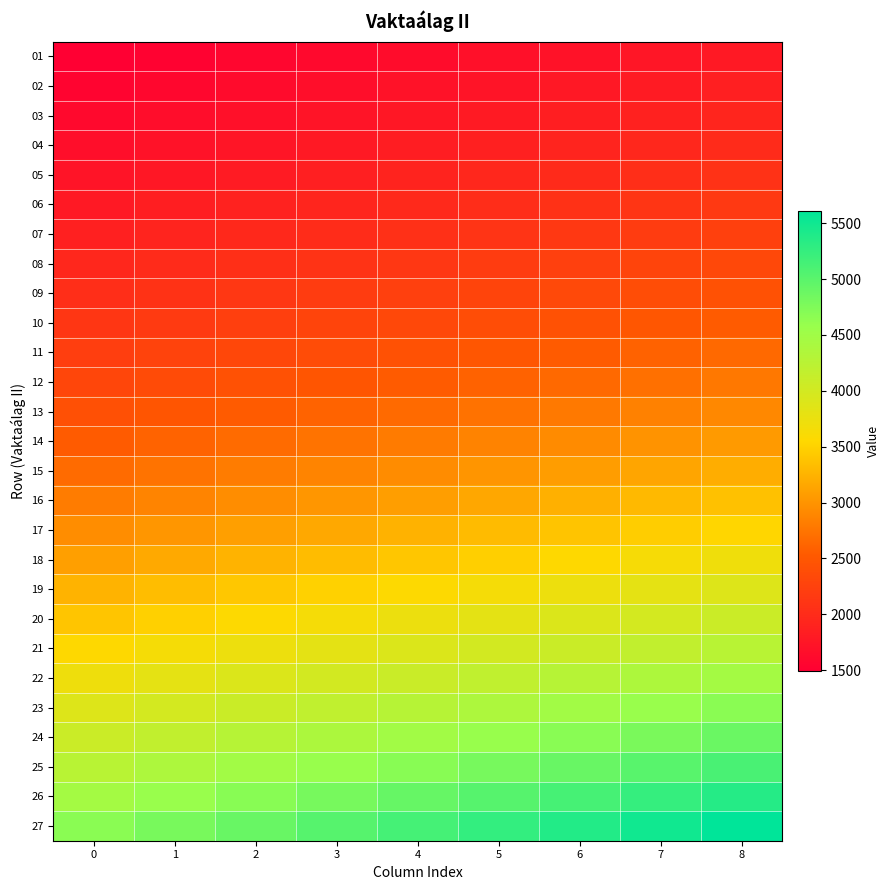

Which label corresponds to the largest value in the chart?

8